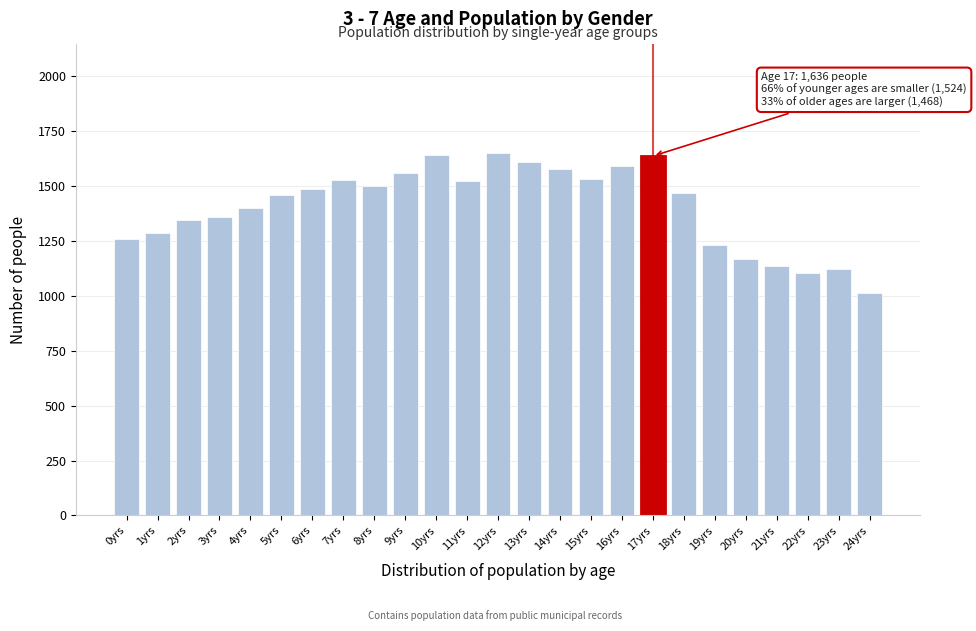

What is the ratio of the value at 12yrs to the value at 17yrs?

1.0